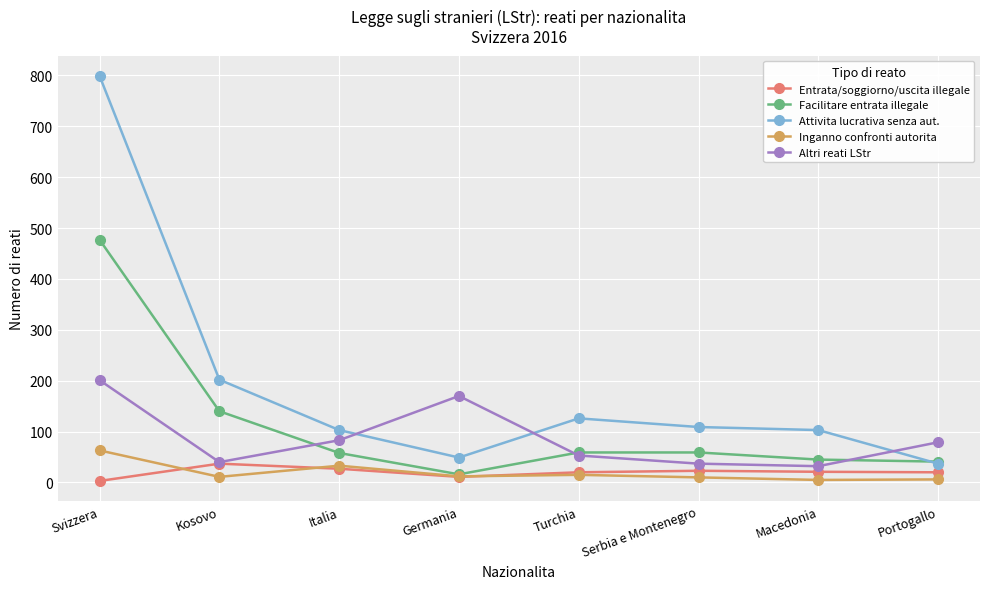

In Entrata/soggiorno/uscita illegale, how many points are higher than both neighbors (excluding endpoints)?

2